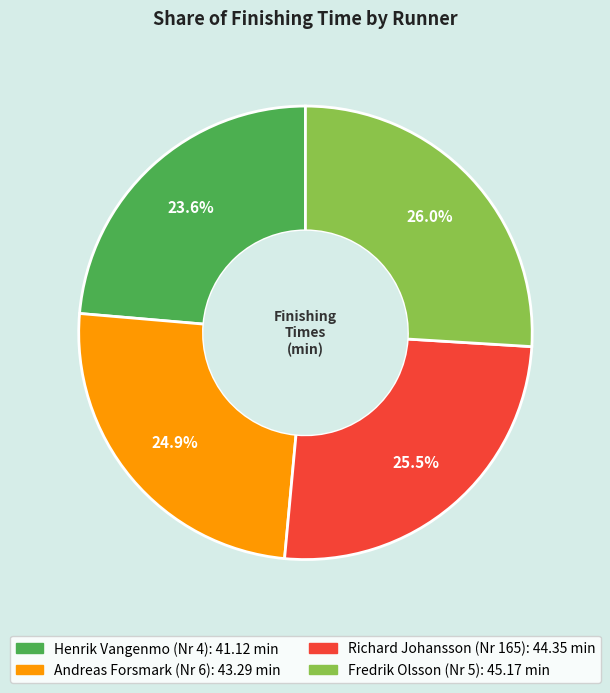

What percentage is NOT represented by Andreas Forsmark (Nr 6)?

75.1%